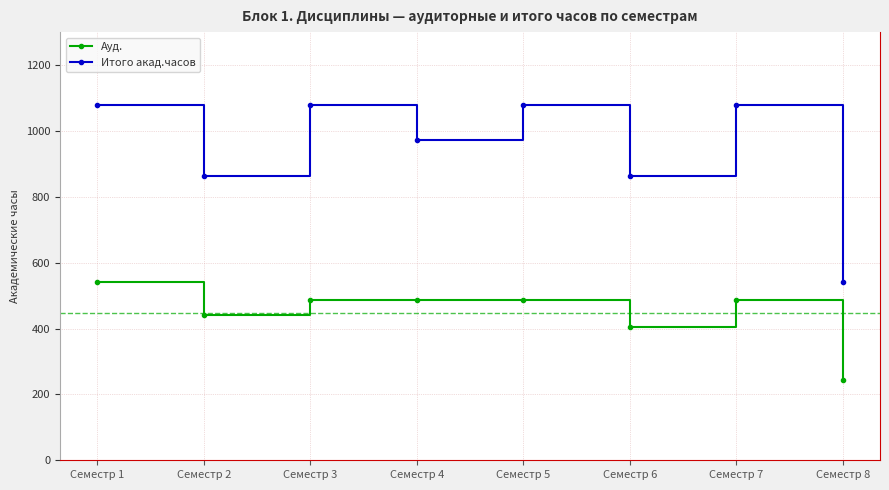

The value of Ауд. at Семестр 2 is 442. True or false?

True